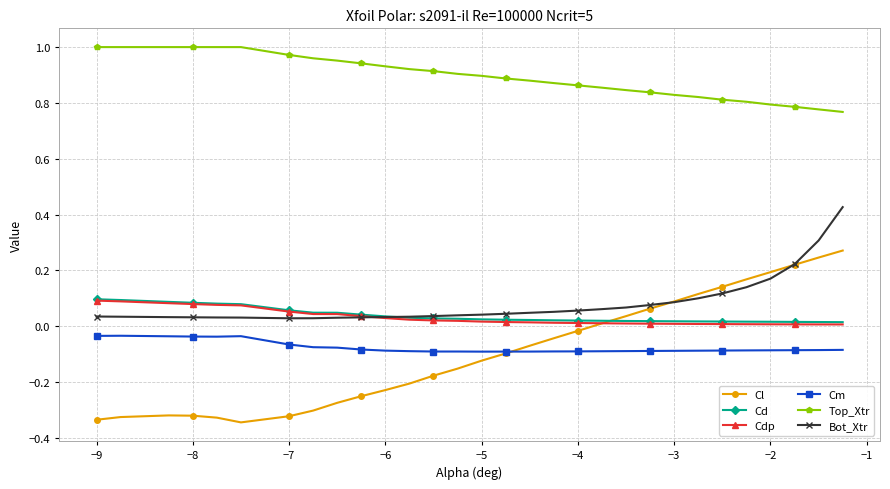

True or false: Cm and Top_Xtr intersect in this chart.

False